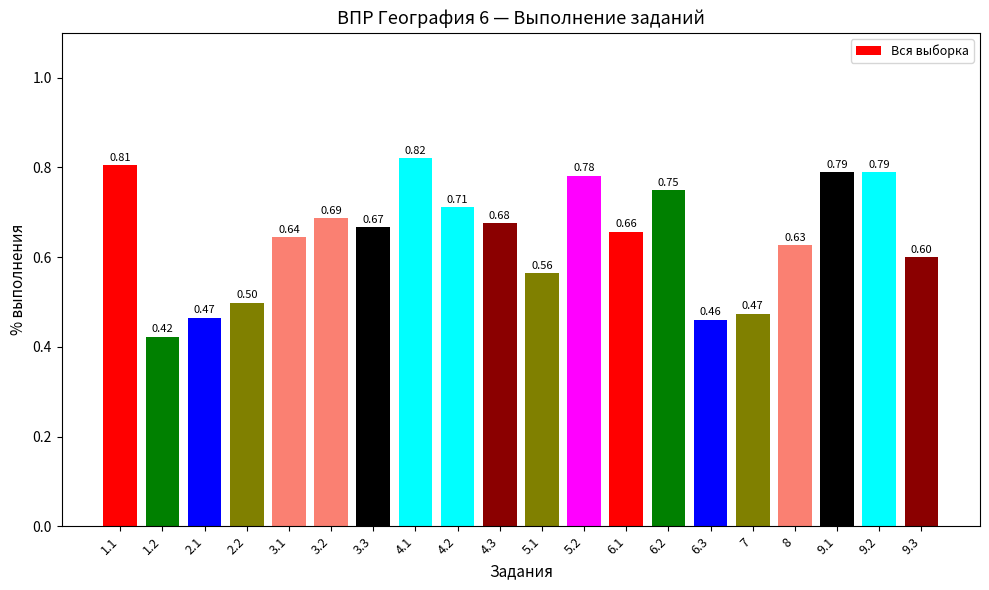

Between 9.1 and 4.1, which is larger?

4.1